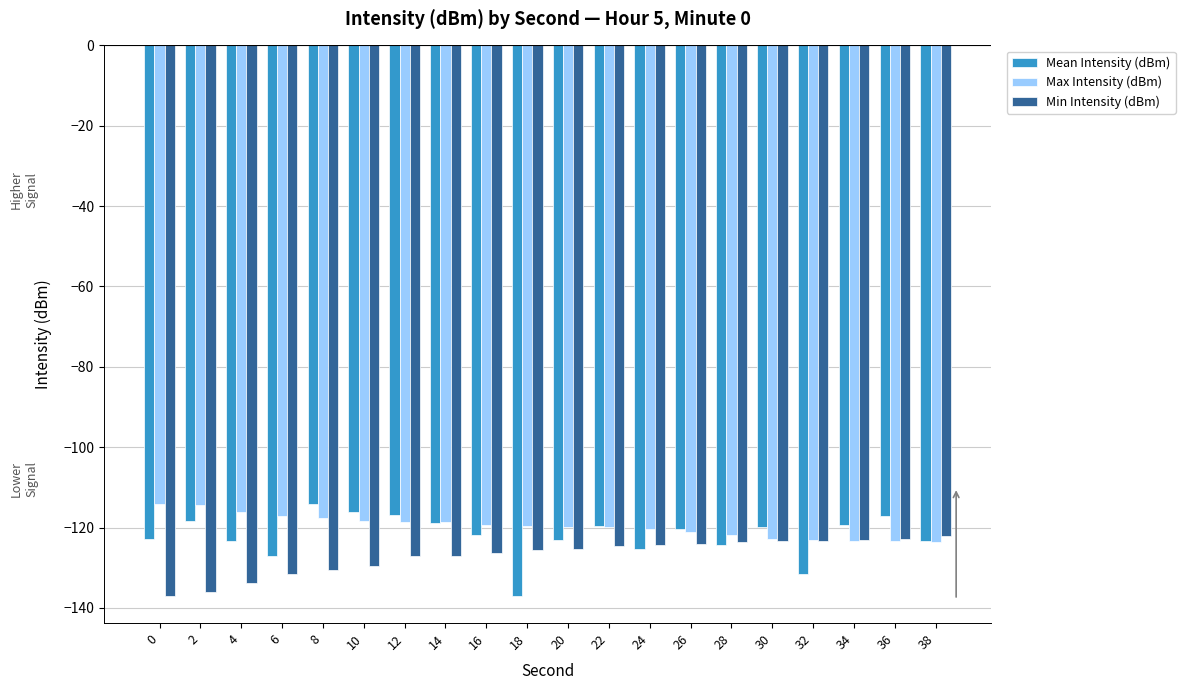

What is the difference between the Min Intensity (dBm) values at 12 and 4?

6.7